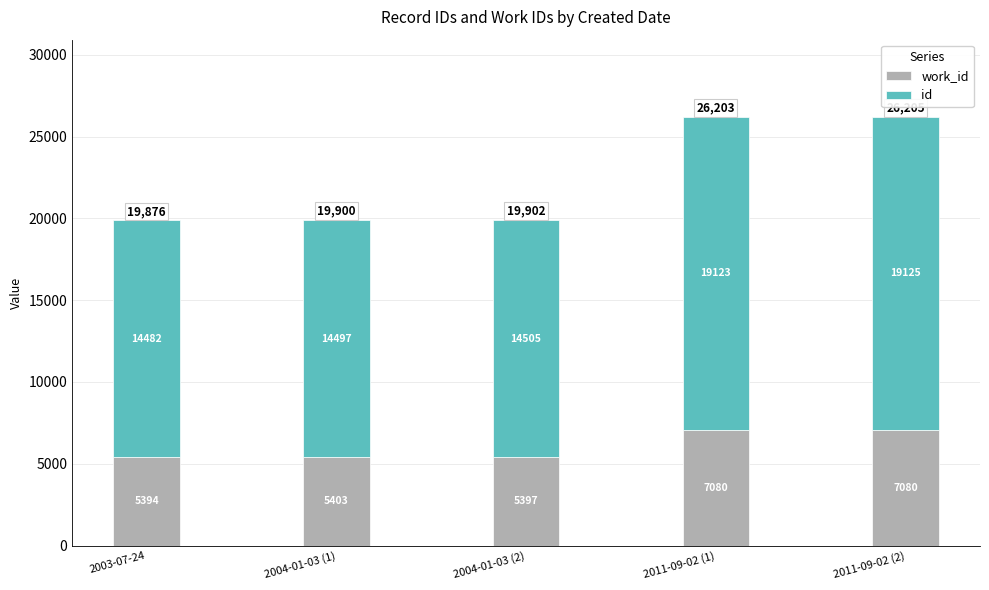

What is the total value across all series at 2011-09-02 (1)?

26203